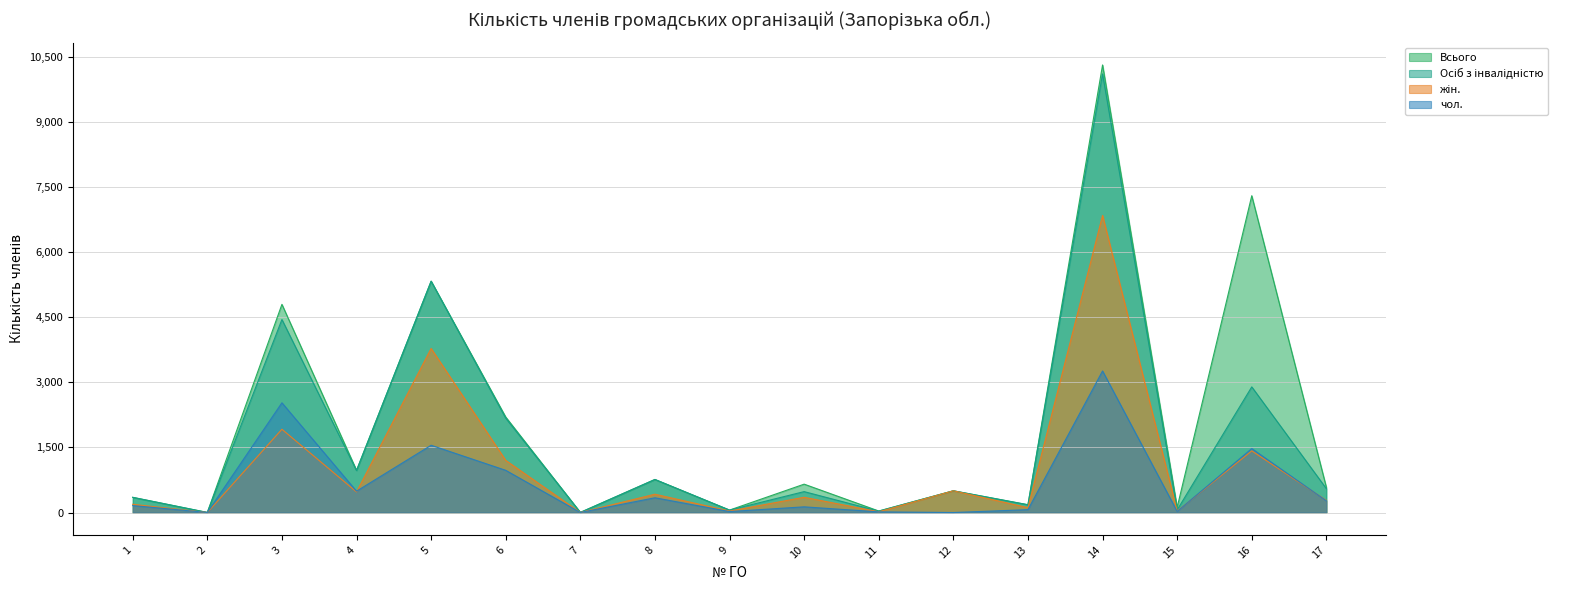

True or false: Всього and чол. cross at least once.

False